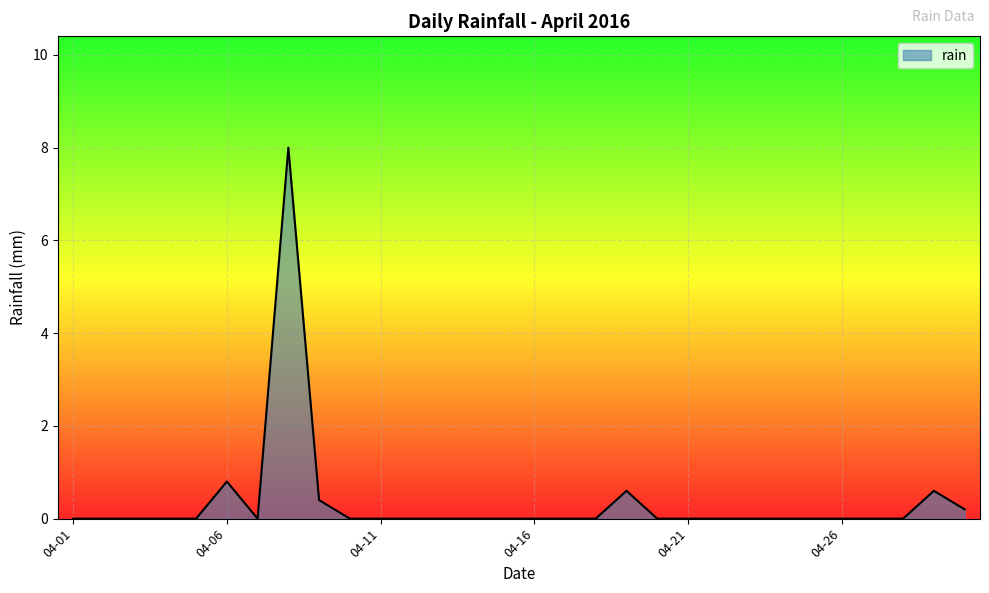

What is the difference between the second highest and minimum values?

0.8